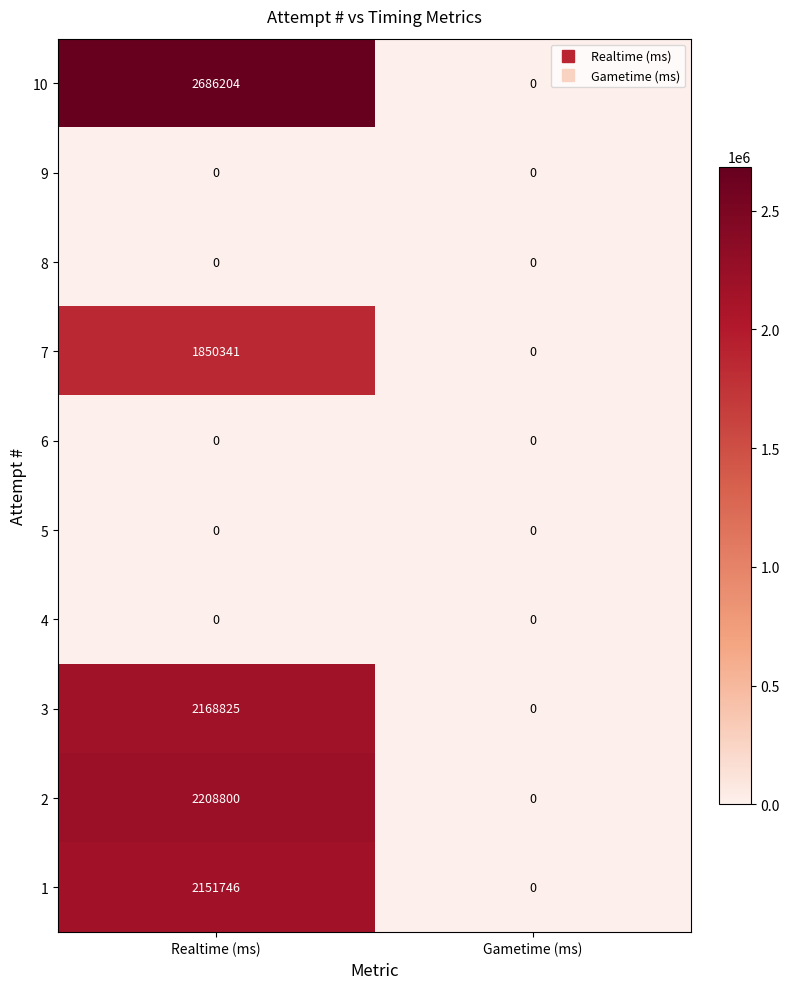

Reading right to left, extract all data points from this chart.

10: Gametime (ms)=0	Realtime (ms)=2686204
9: Gametime (ms)=0	Realtime (ms)=0
8: Gametime (ms)=0	Realtime (ms)=0
7: Gametime (ms)=0	Realtime (ms)=1850341
6: Gametime (ms)=0	Realtime (ms)=0
5: Gametime (ms)=0	Realtime (ms)=0
4: Gametime (ms)=0	Realtime (ms)=0
3: Gametime (ms)=0	Realtime (ms)=2168825
2: Gametime (ms)=0	Realtime (ms)=2208800
1: Gametime (ms)=0	Realtime (ms)=2151746